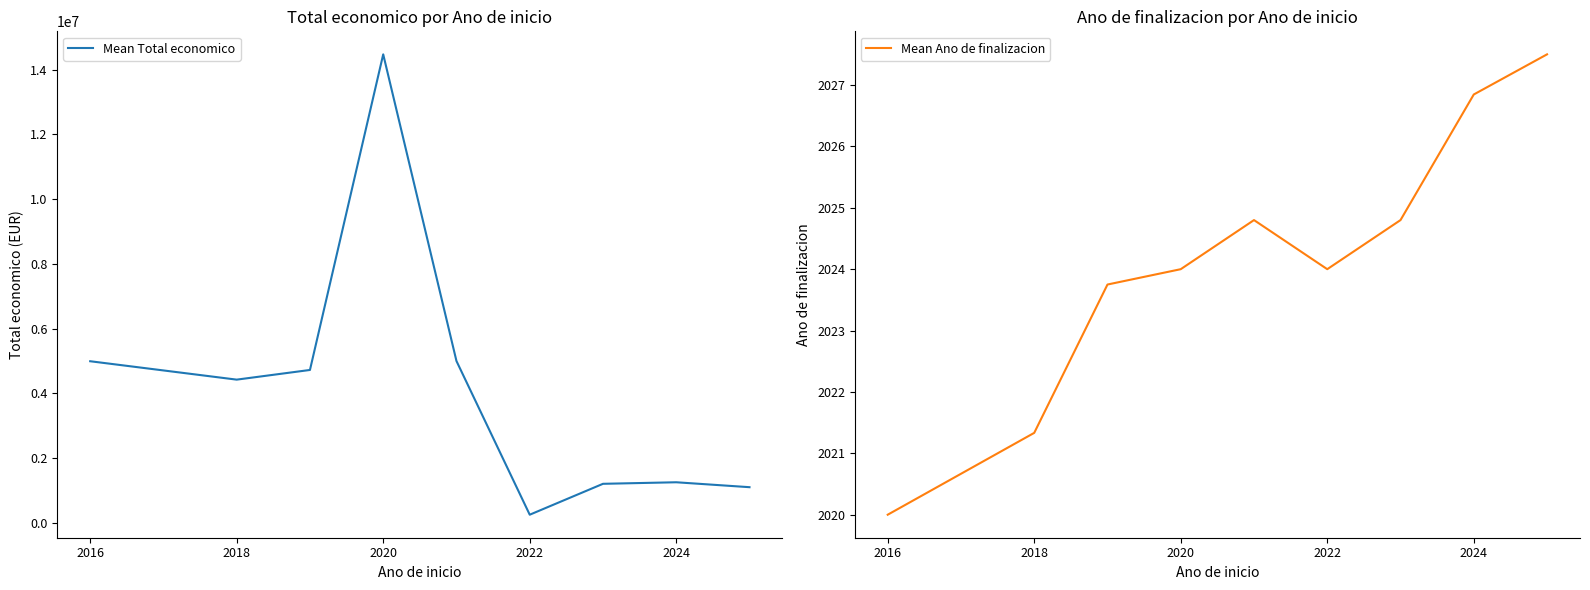

The Mean Ano de finalizacion series shows 2026.8 at 2024. True or false?

True